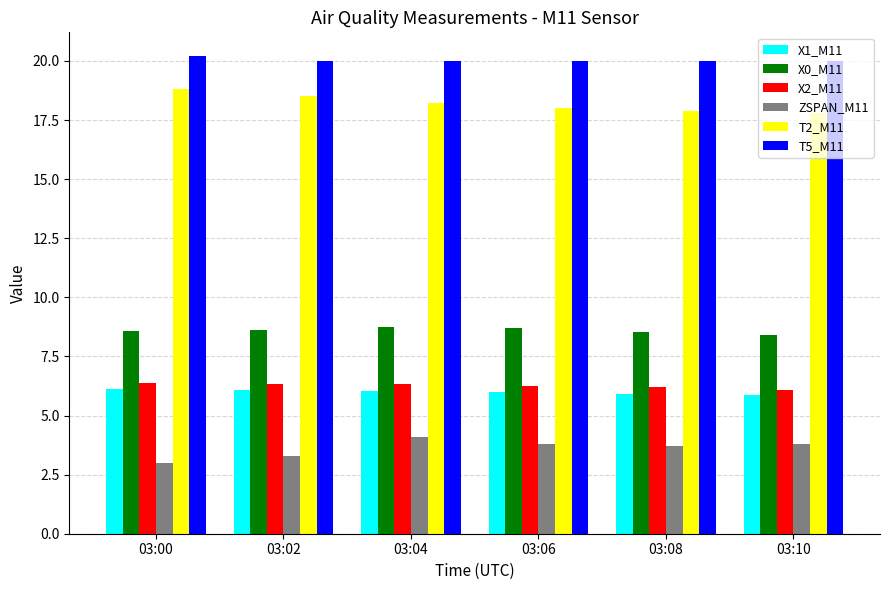

At 03:10, list the series in order from largest to smallest.

T5_M11, T2_M11, X0_M11, X2_M11, X1_M11, ZSPAN_M11